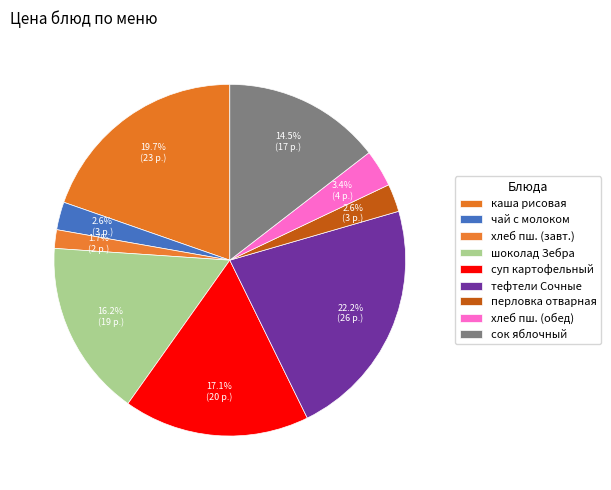

Which slice is the largest?

Тефтели "Сочные"